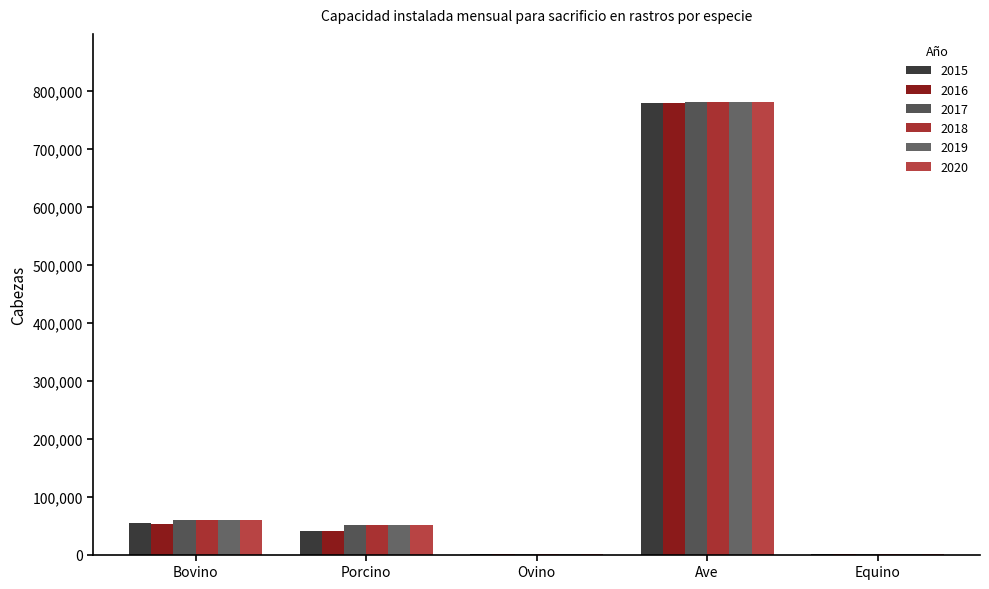

How many series are shown in this chart?

6